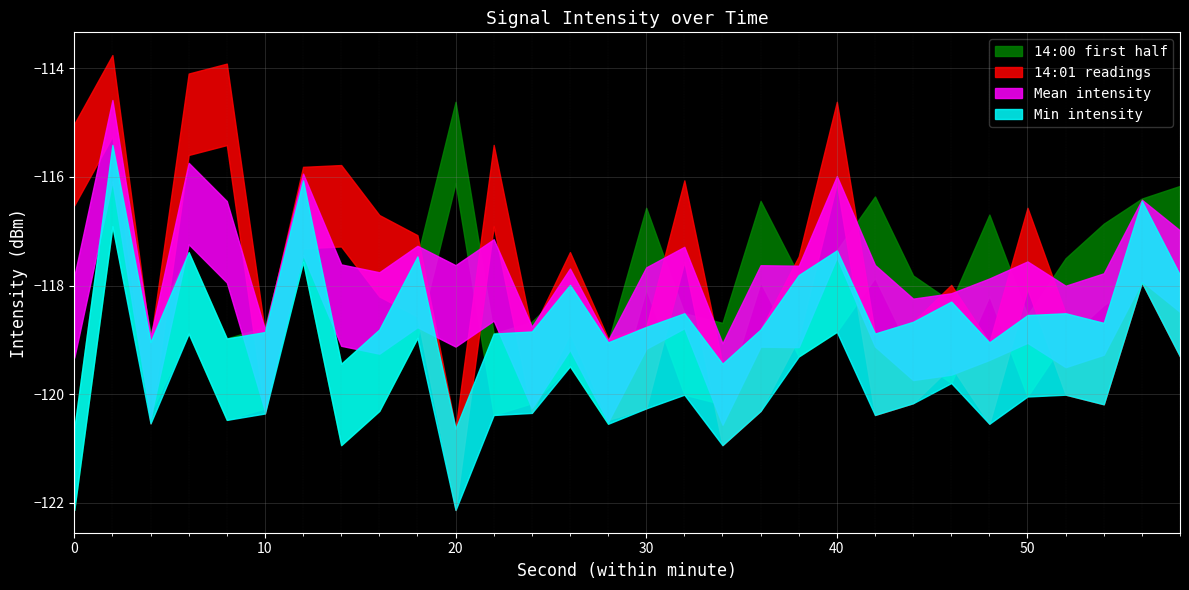

The rolling_max series shows -183.3 at 20. True or false?

False